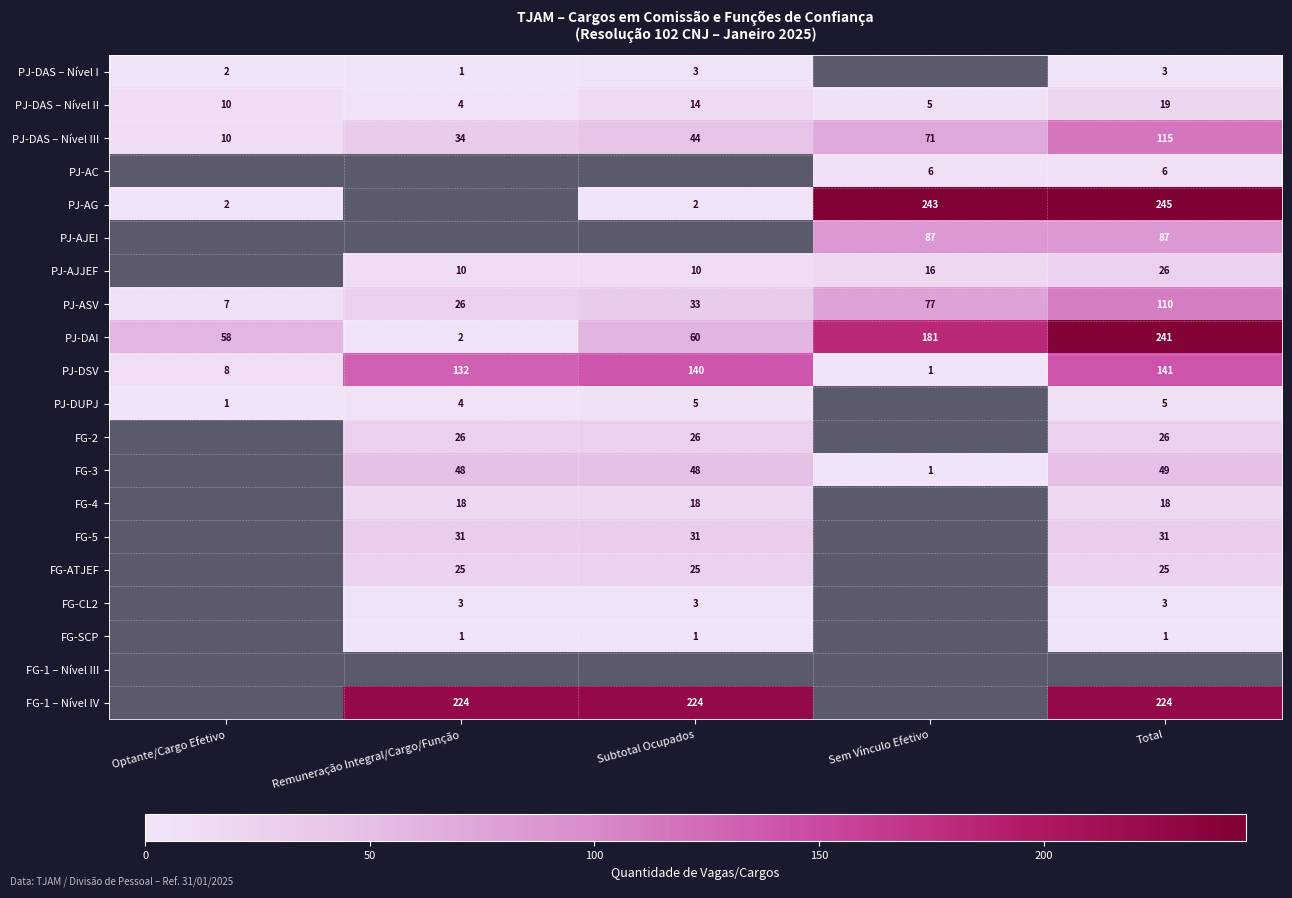

Which has a higher value, Subtotal Ocupados or Remuneração Integral/Cargo/Função?

Subtotal Ocupados